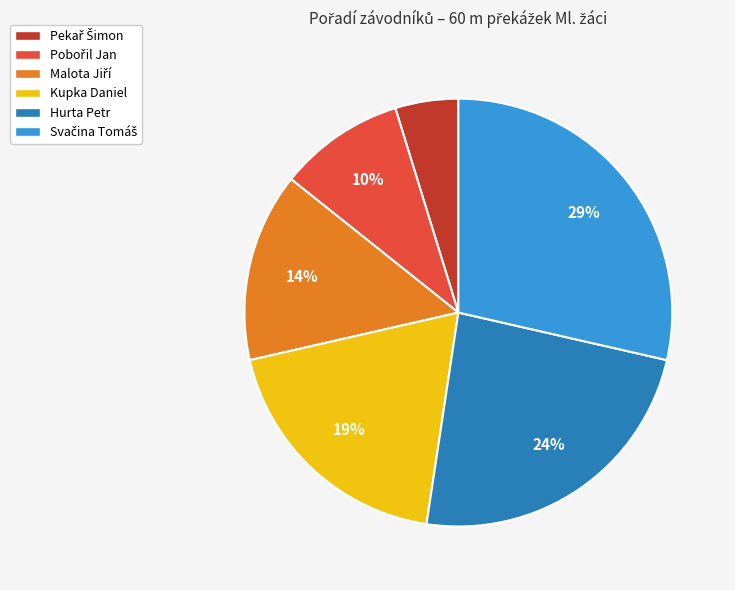

To the nearest percent, what portion does Hurta Petr represent?

24%